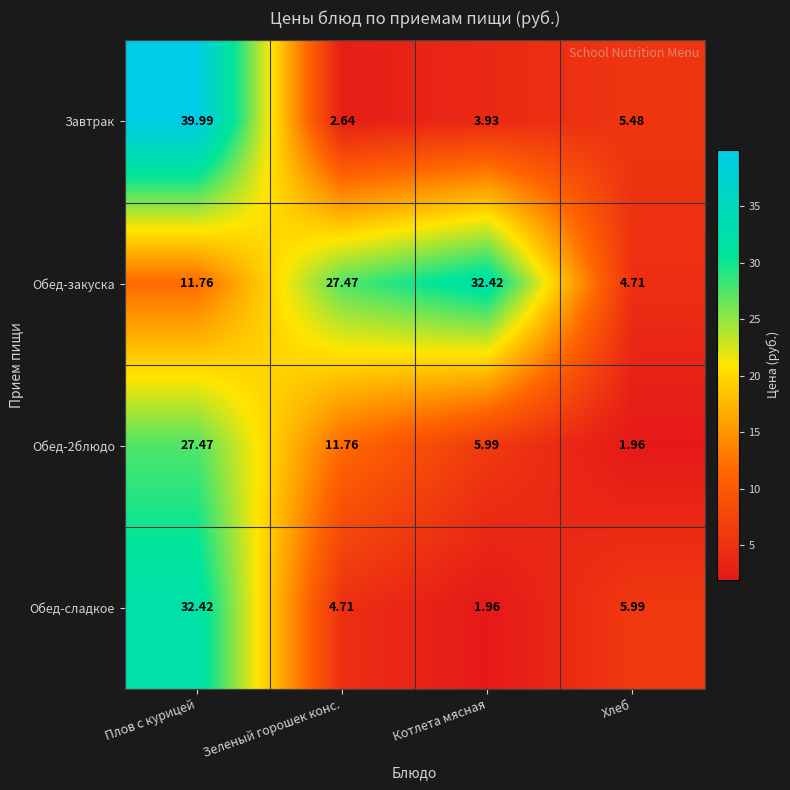

At which category is the sum across all series the highest?

Плов с курицей